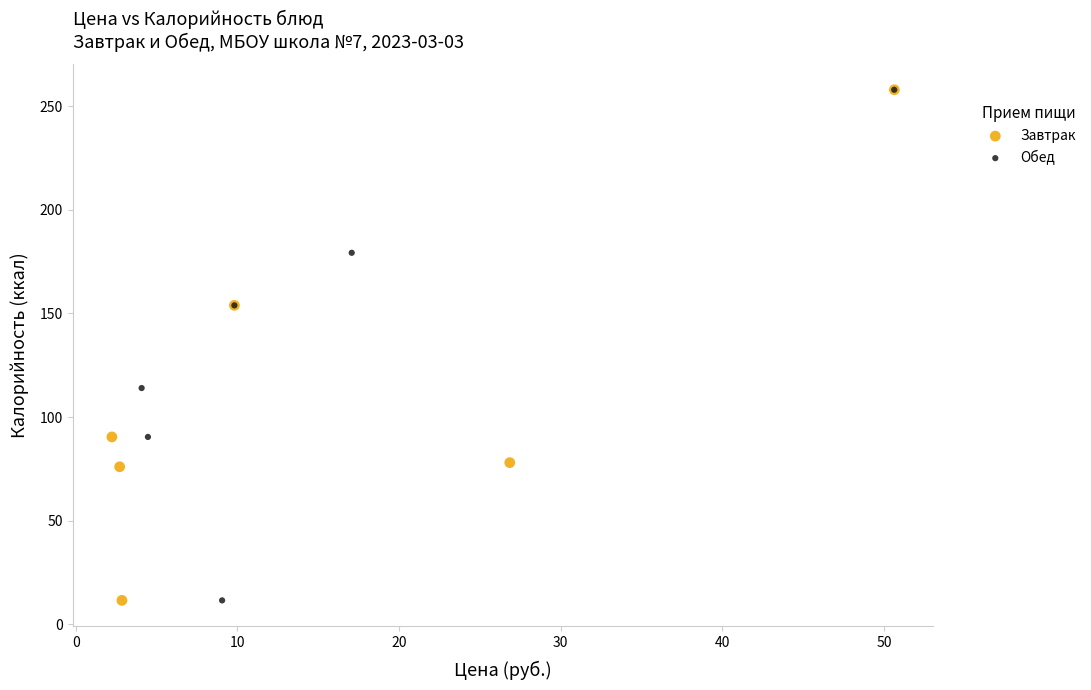

What are all the series names shown in the legend?

Завтрак, Обед